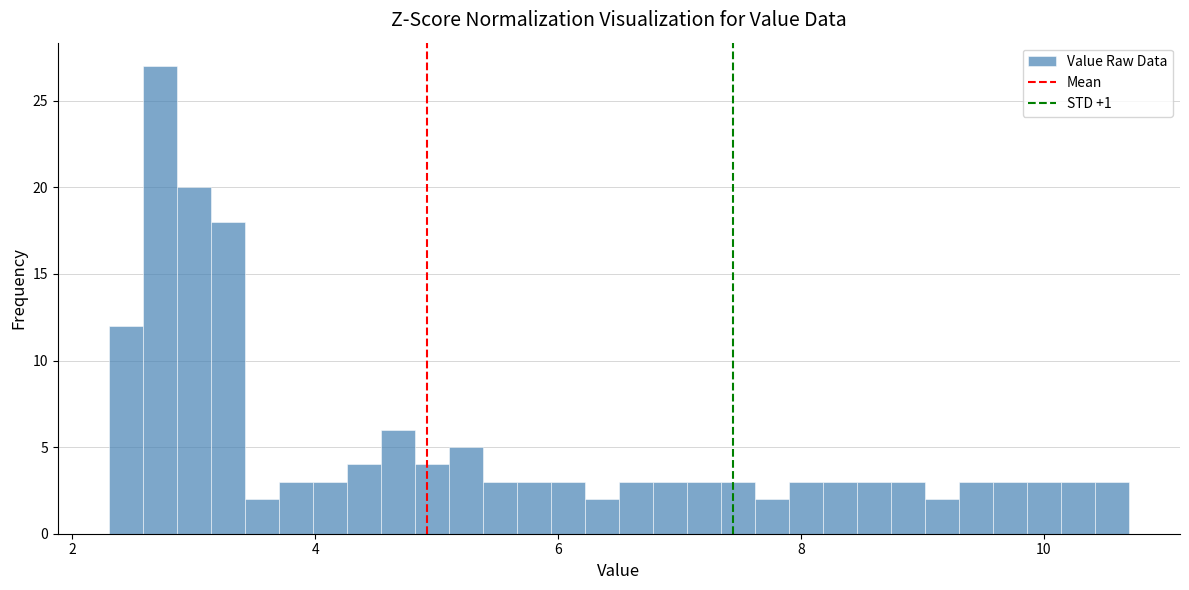

Read against the x-axis, roughly where is the centre of the tallest bar?

2.8